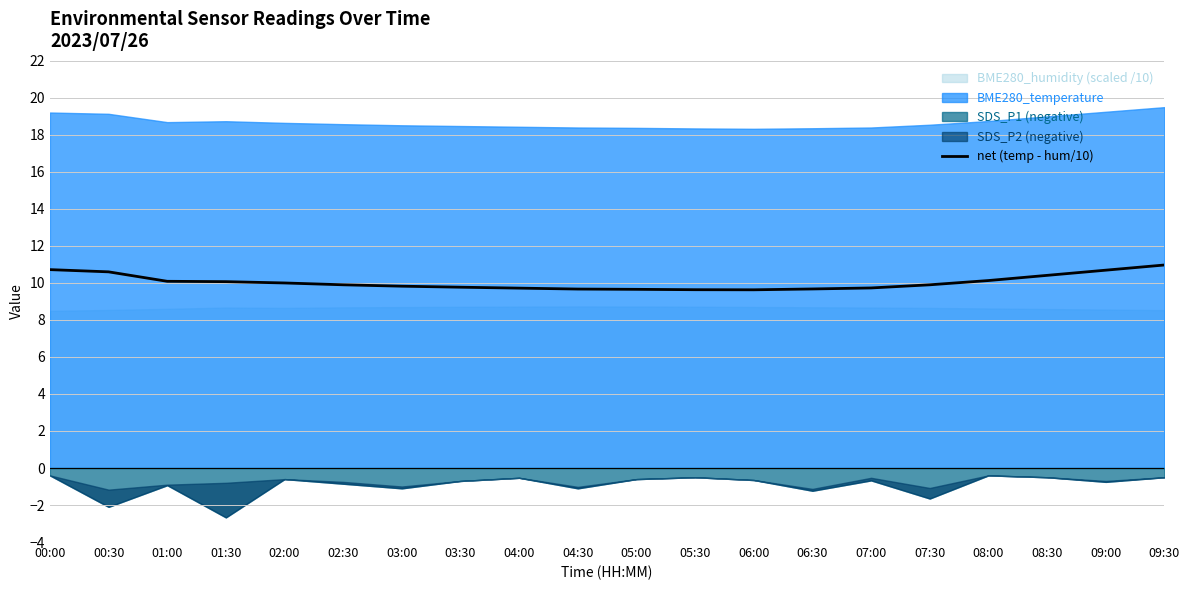

Which has a higher value, 00:30 or 06:30?

00:30